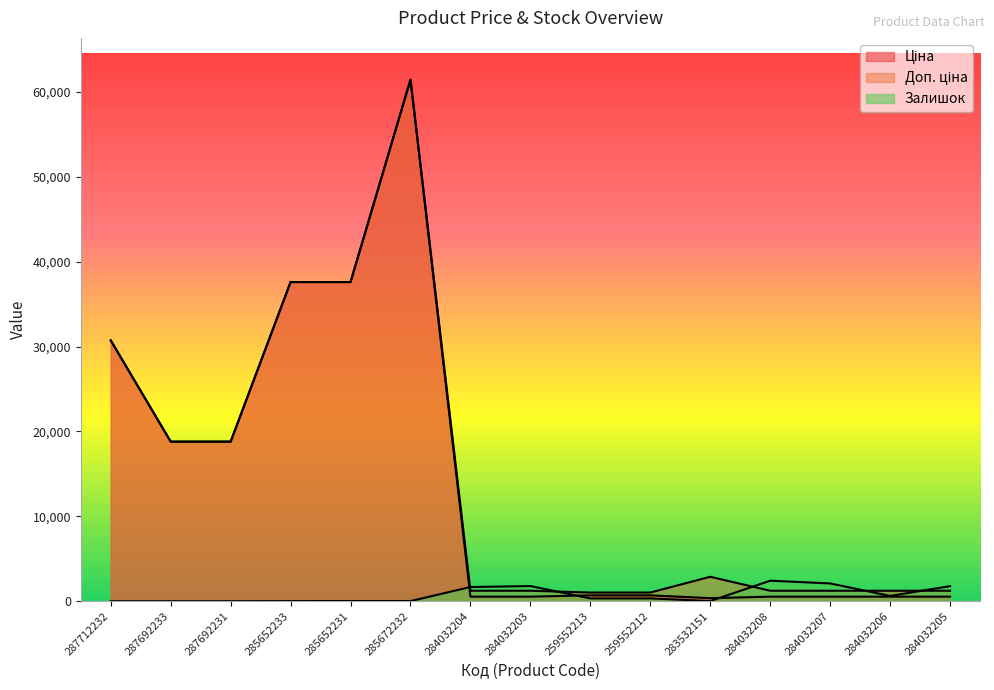

What is the sum of the Залишок values at 283532151 and 284032203?

1801.0